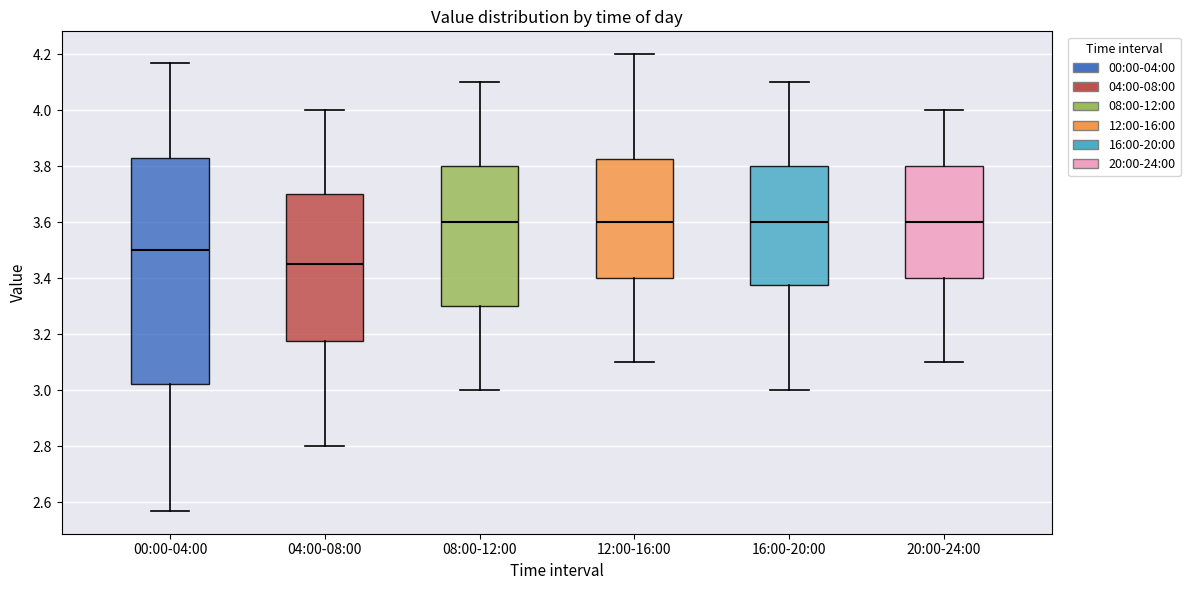

Reading left to right, read every box against the y-axis: the position of its median line, the range the box covers, and the ends of its whiskers. The values are not printed on the chart, so give them approximately, as read against the axis.

00:00-04:00: median 3.50, box 3.02 to 3.84, whiskers 2.58 to 4.18
04:00-08:00: median 3.46, box 3.18 to 3.70, whiskers 2.80 to 4.00
08:00-12:00: median 3.60, box 3.30 to 3.80, whiskers 3.00 to 4.10
12:00-16:00: median 3.60, box 3.40 to 3.82, whiskers 3.10 to 4.20
16:00-20:00: median 3.60, box 3.38 to 3.80, whiskers 3.00 to 4.10
20:00-24:00: median 3.60, box 3.40 to 3.80, whiskers 3.10 to 4.00